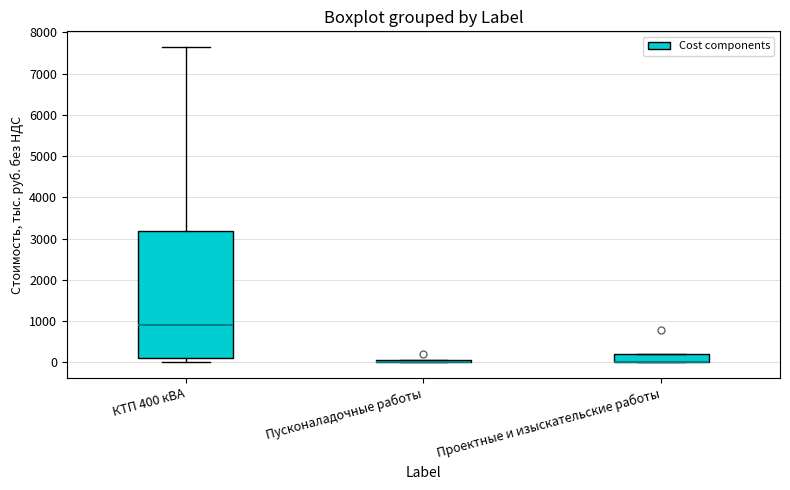

Reading left to right, transcribe this box plot: for each box, give where its median line is, the range the box spans, and where its two whiskers end, as read against the y-axis. The values are not printed on the chart, so give them approximately, as read against the axis.

КТП 400 кВА: median 900, box 100 to 3200, whiskers 0 to 7600
Пусконаладочные работы: box collapsed to a line at 0, whiskers 0 to 0
Проектные и изыскательские работы: median 0 (drawn on the box's lower edge), box 0 to 200, whiskers 0 to 200